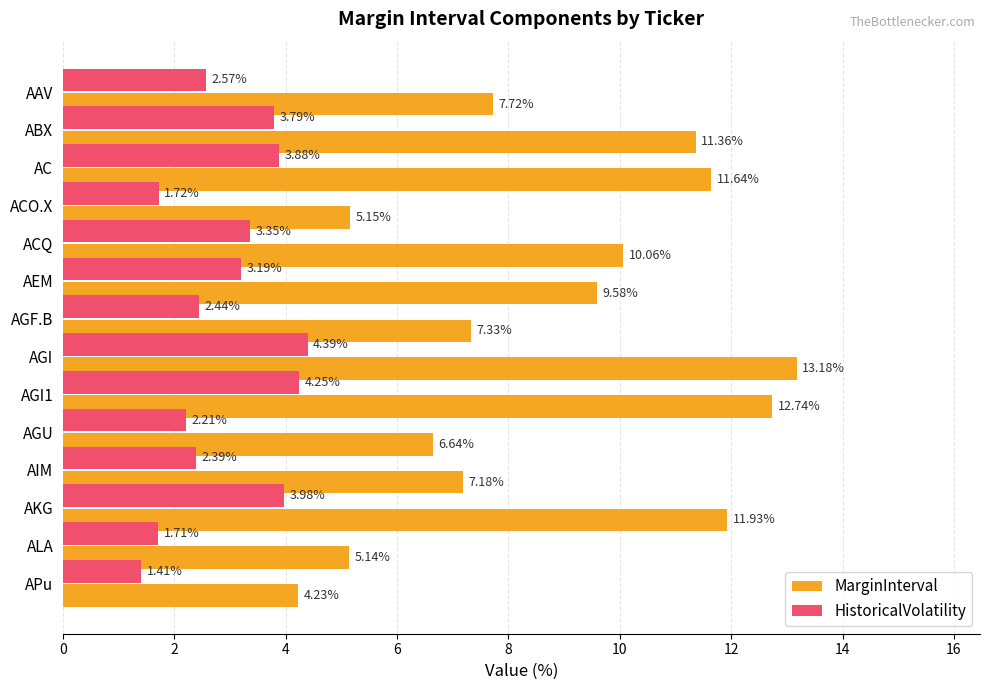

Rank the categories by MarginInterval value from lowest to highest.

APu, ALA, ACO.X, AGU, AIM, AGF.B, AAV, AEM, ACQ, ABX, AC, AKG, AGI1, AGI